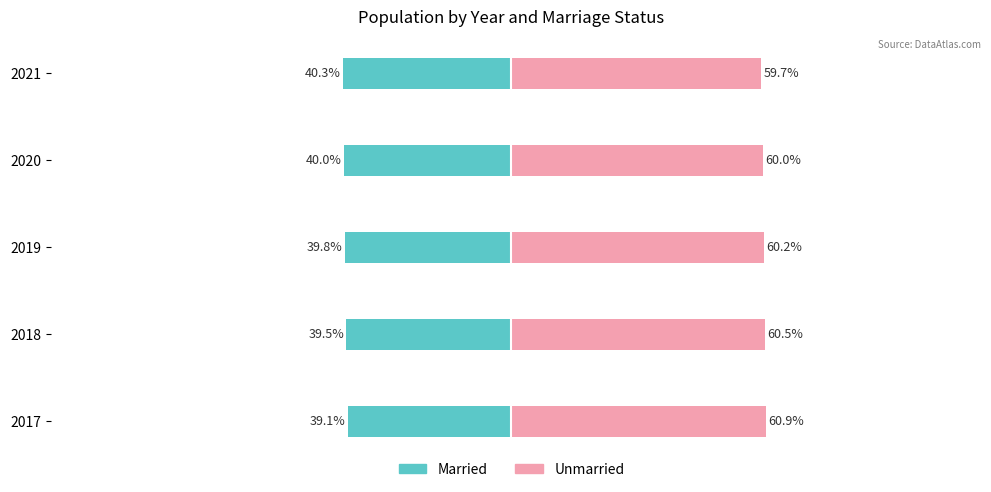

Count the number of categories in the chart.

5